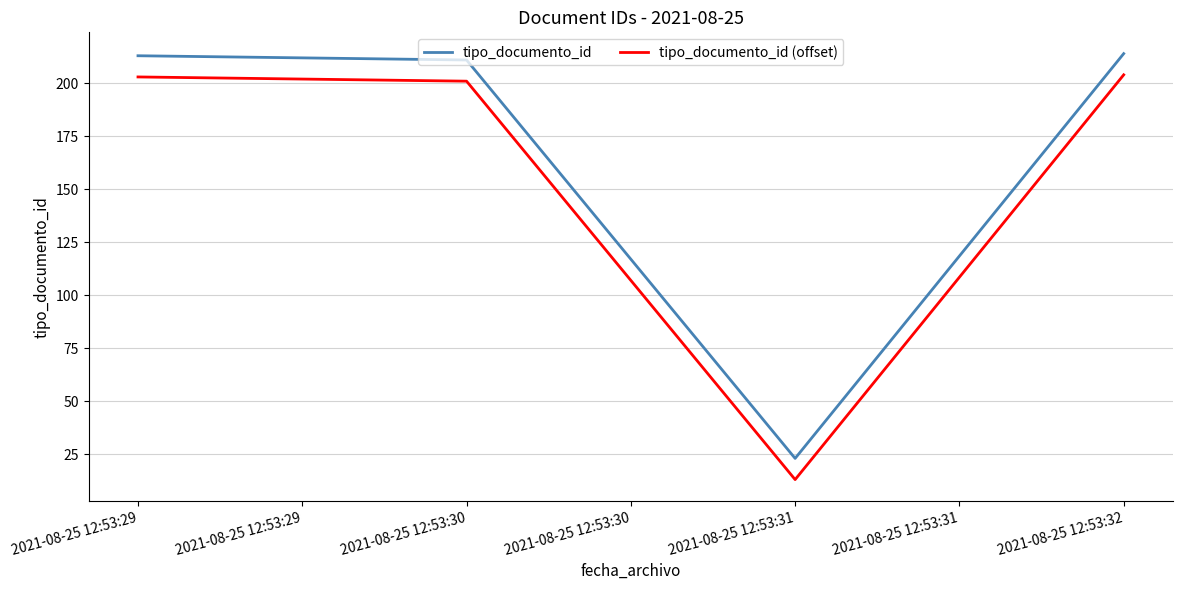

How many lines are shown in the chart?

2